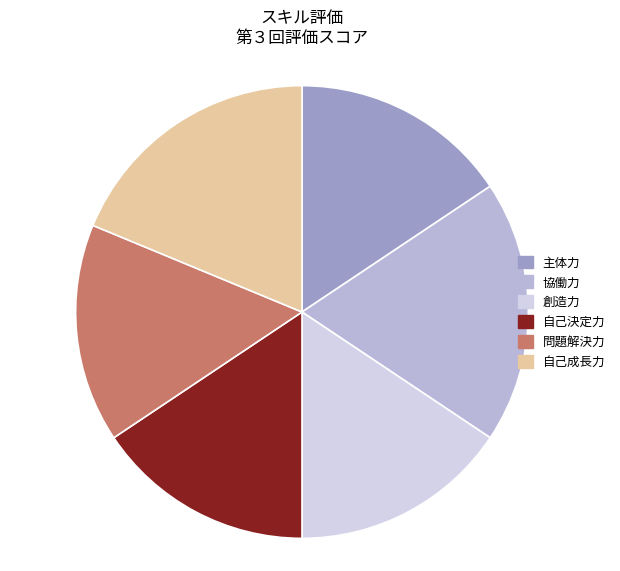

Is it true that 問題解決力 is 16% of the pie?

True